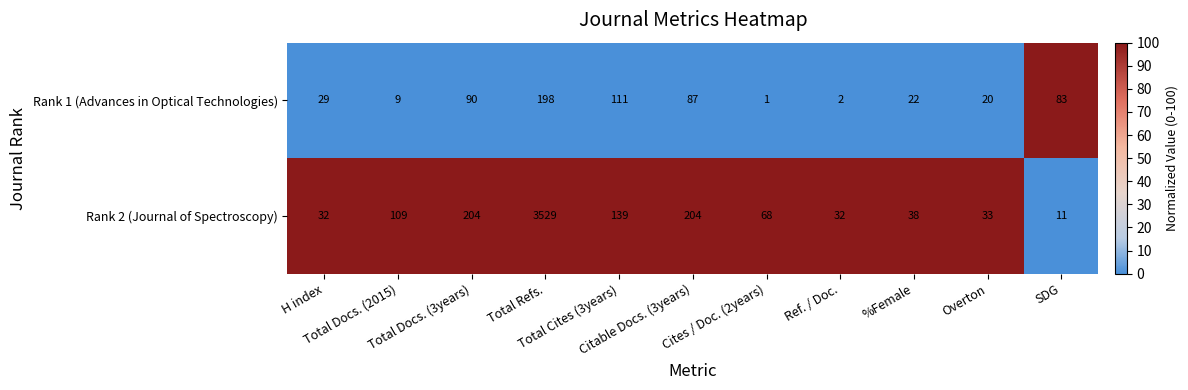

Rank the series by their average value, from lowest to highest.

Rank 1 (Advances in Optical Technologies), Rank 2 (Journal of Spectroscopy)